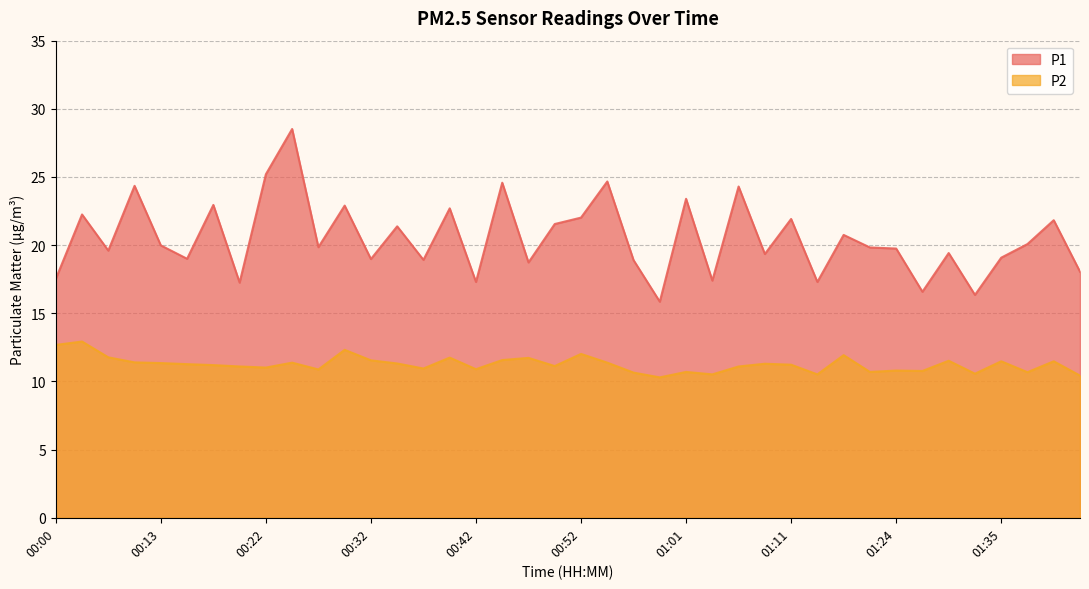

How many lines are shown in the chart?

2